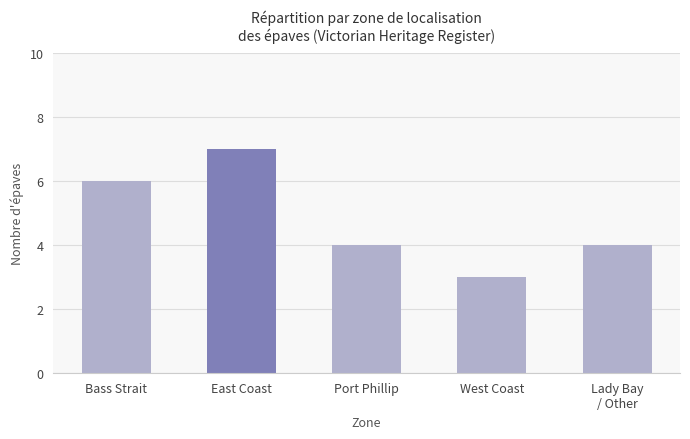

What is the label of the 5th bar from the right?

Bass Strait